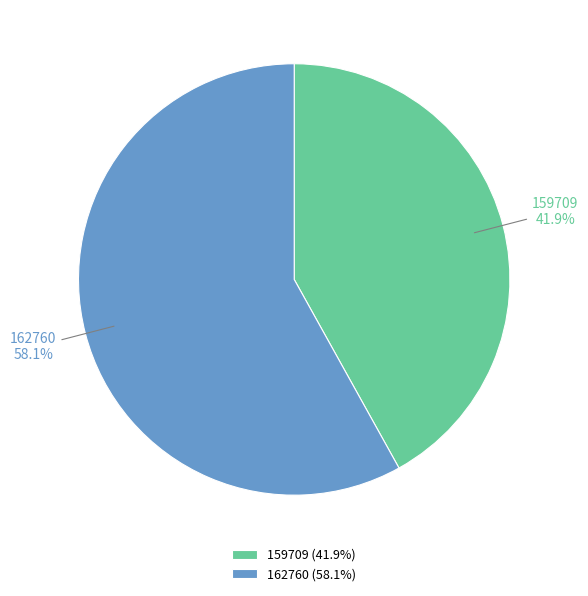

The 159709 slice represents 36% of the pie. True or false?

False